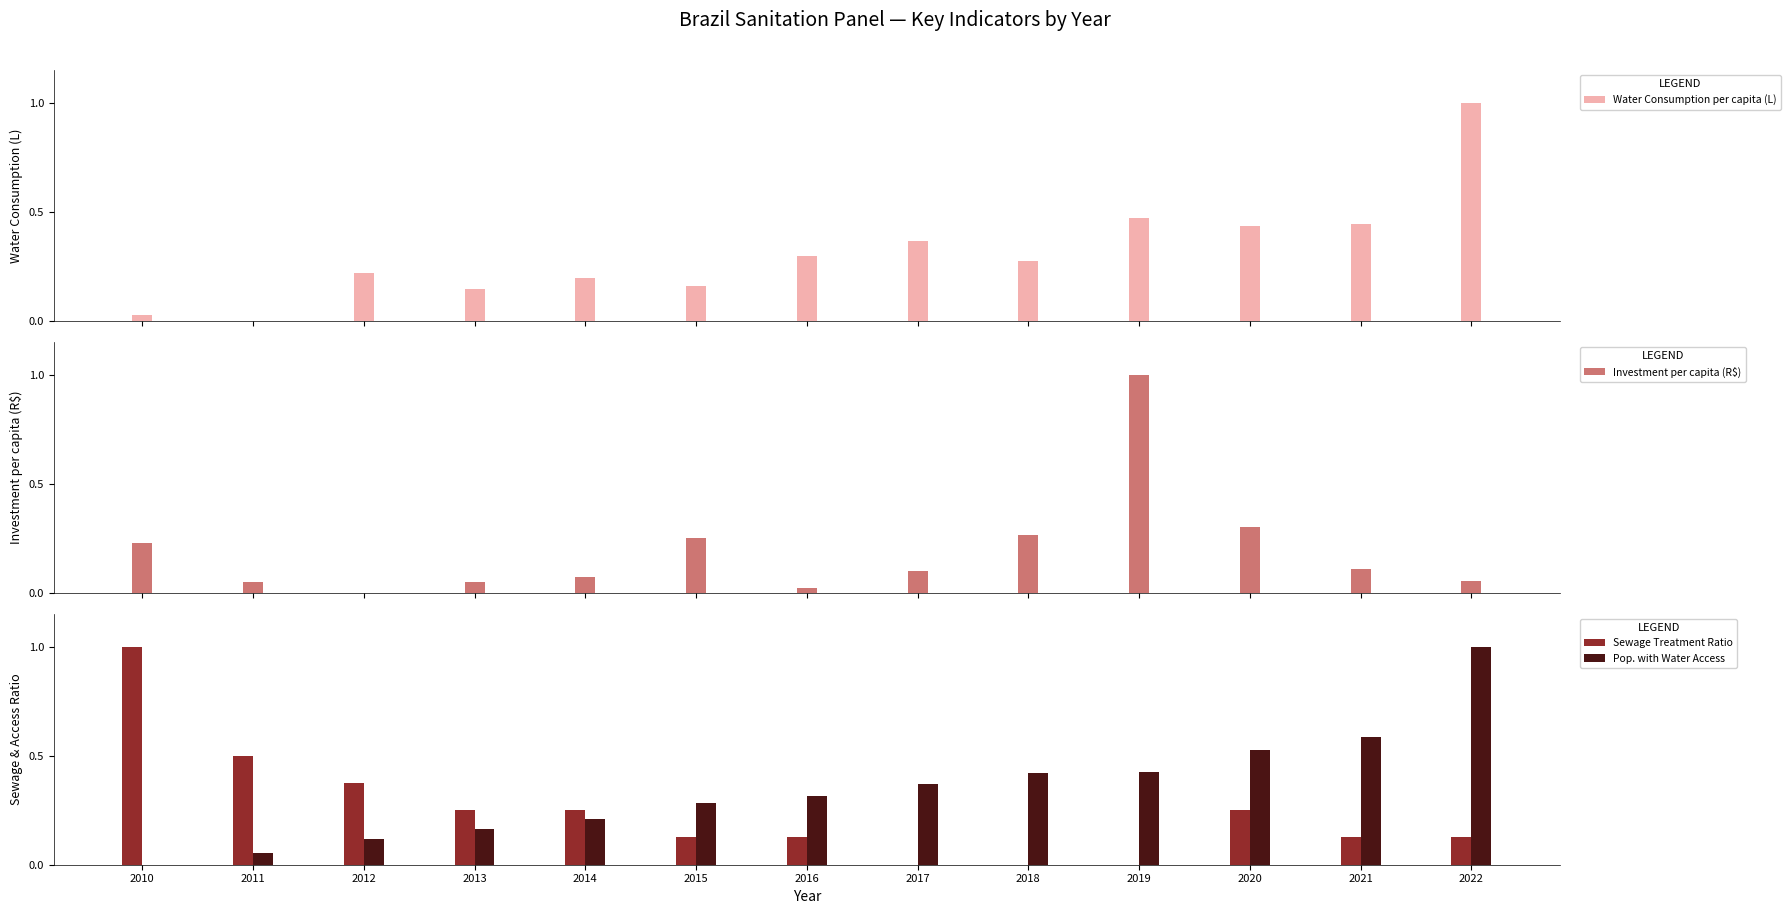

Which series has the widest spread of values?

Water Consumption per capita (L)